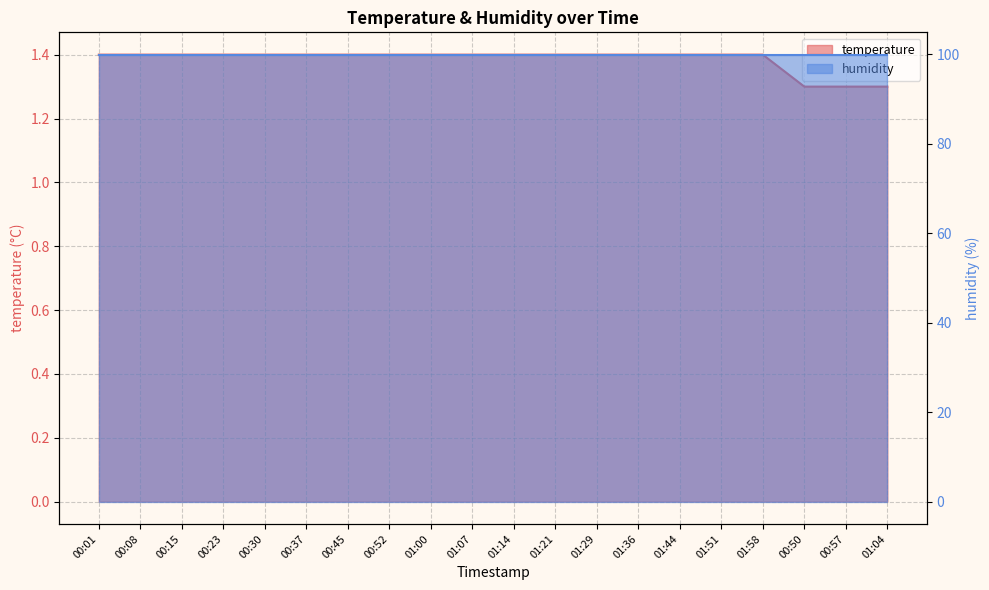

What is the difference between the maximum and minimum values?

0.1